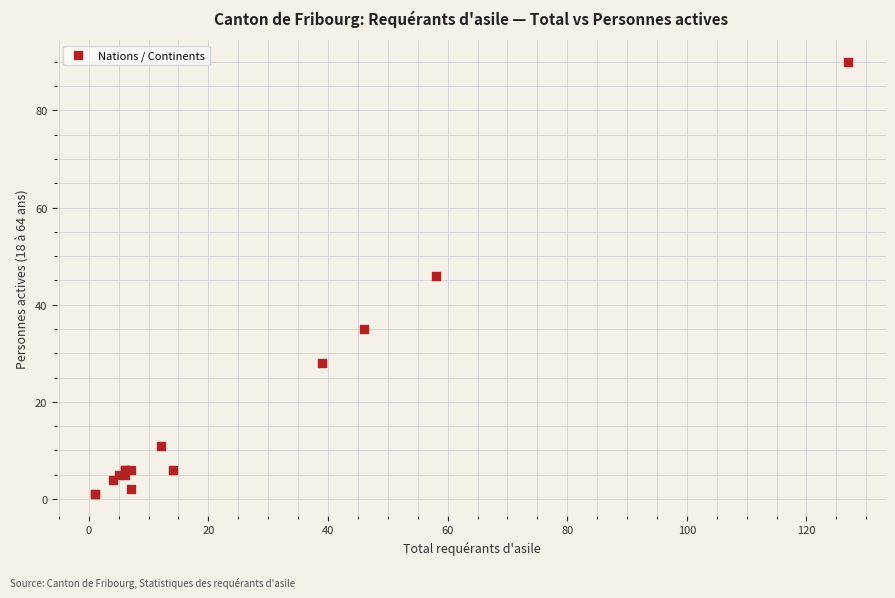

What Y value in the scatter plot is closest to 45?

46